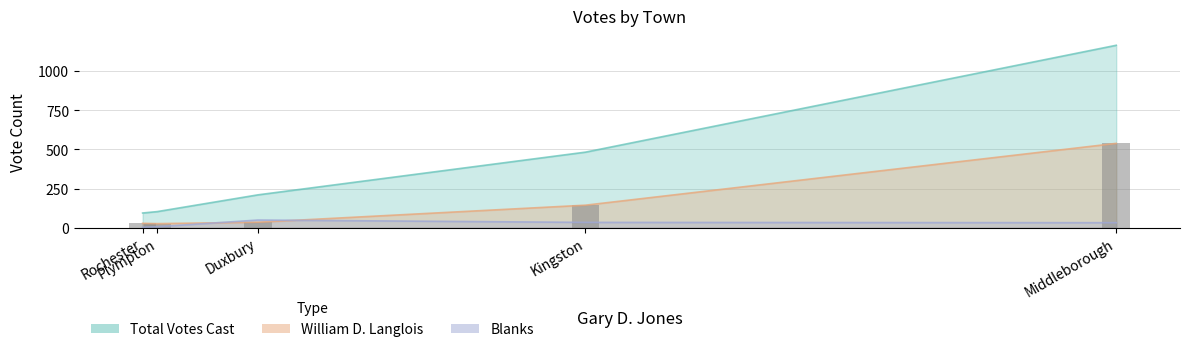

The value at Duxbury is 35. True or false?

True